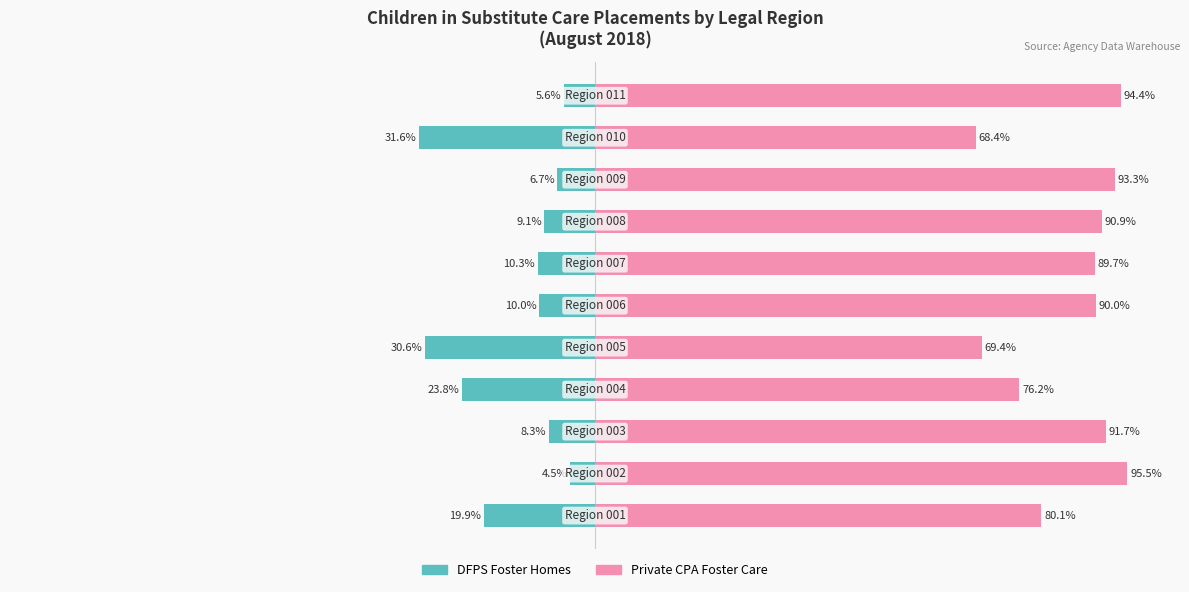

What is the minimum value for Private CPA Foster Care?

68.4